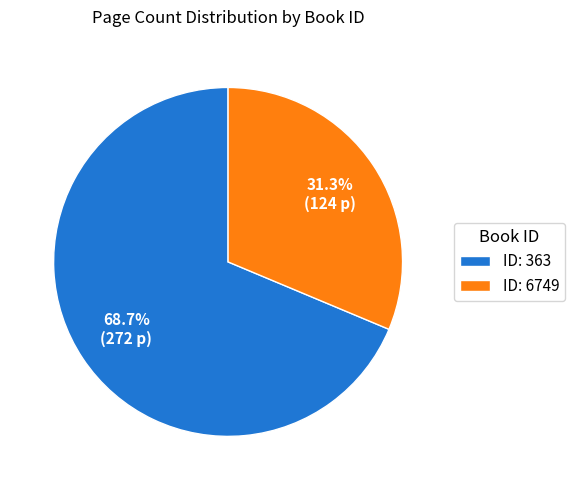

Is the sum of ID: 6749 and ID: 363 greater than half?

Yes